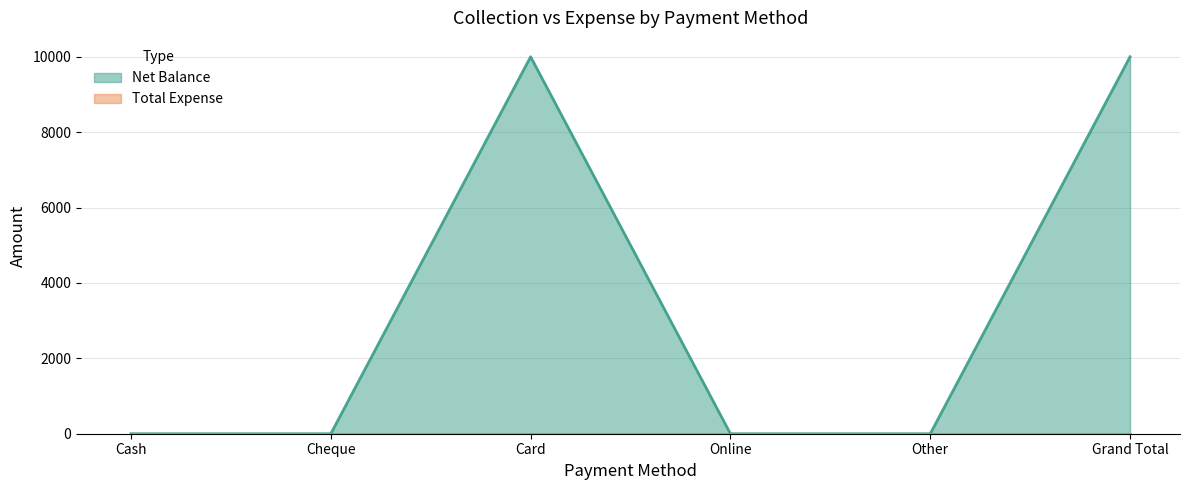

Between Online and Grand Total, which is larger?

Grand Total